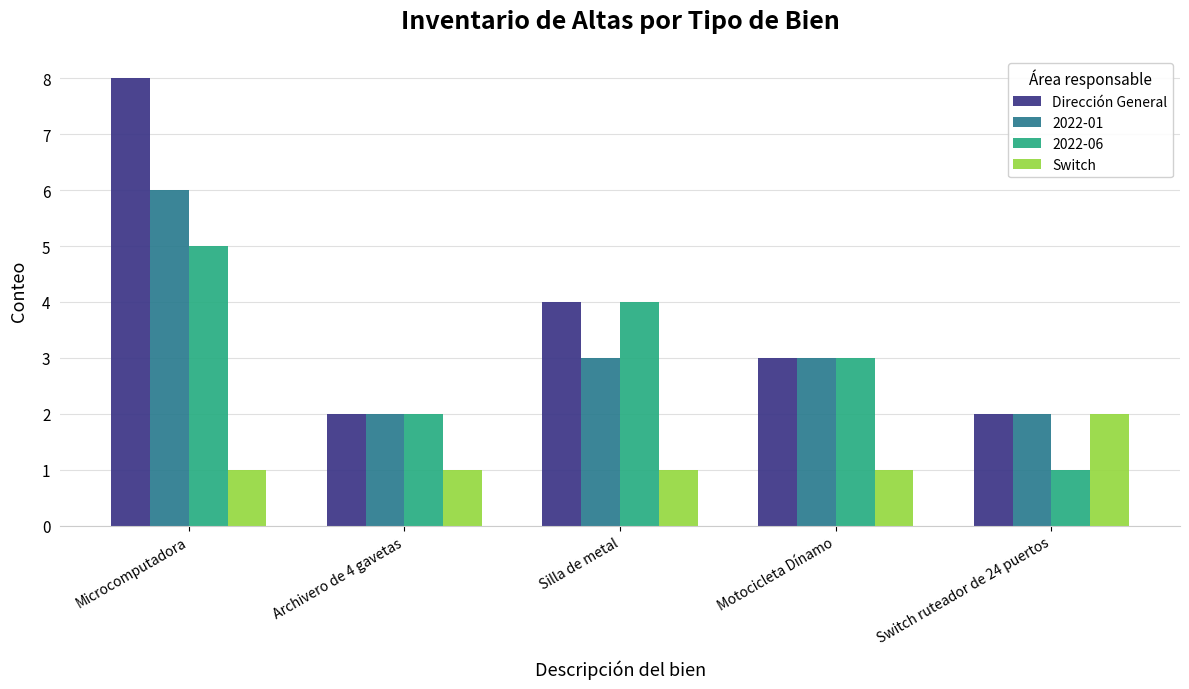

What is the approximate value of Switch at Archivero de 4 gavetas?

1